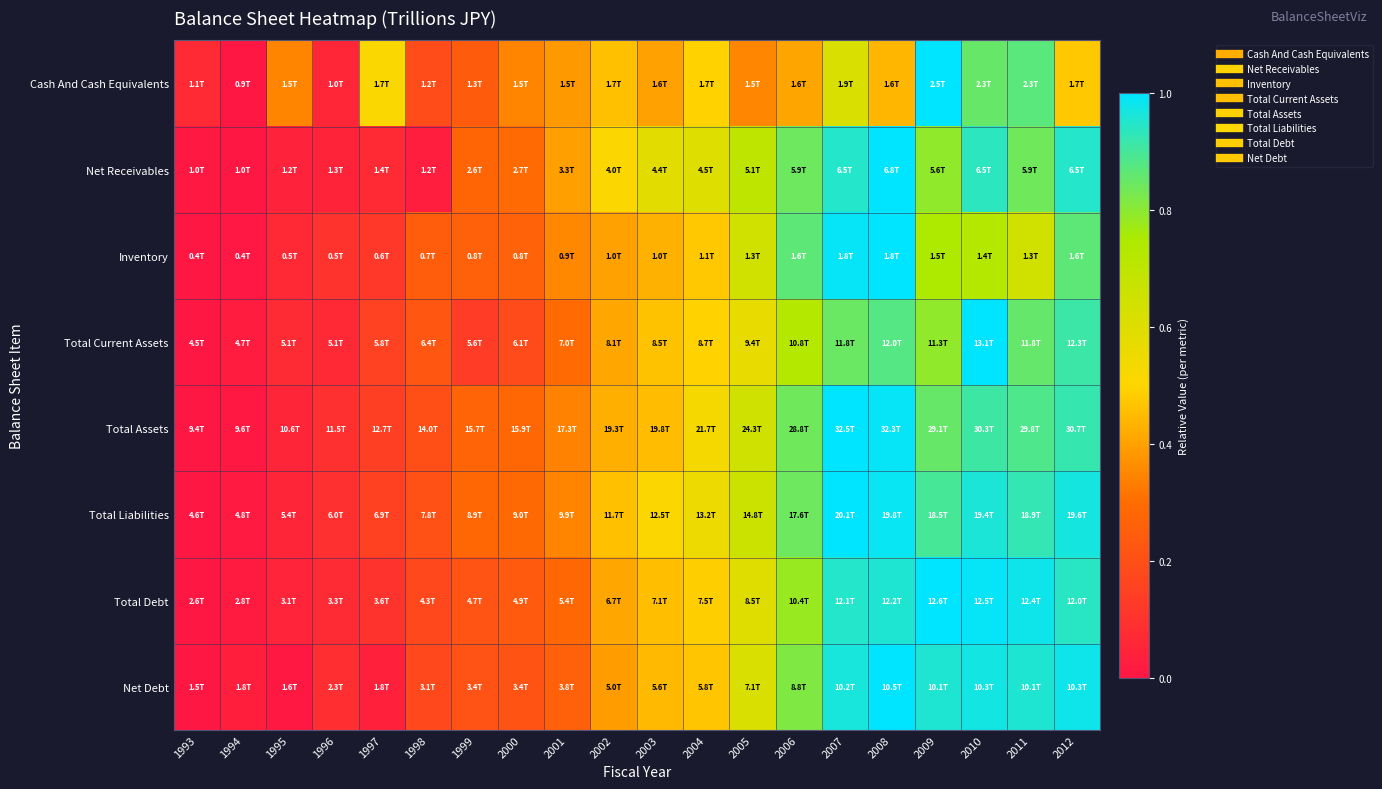

At 1996, list the series in order from largest to smallest.

Inventory, Total Liabilities, Total Assets, Net Debt, Total Debt, Total Current Assets, Cash And Cash Equivalents, Net Receivables